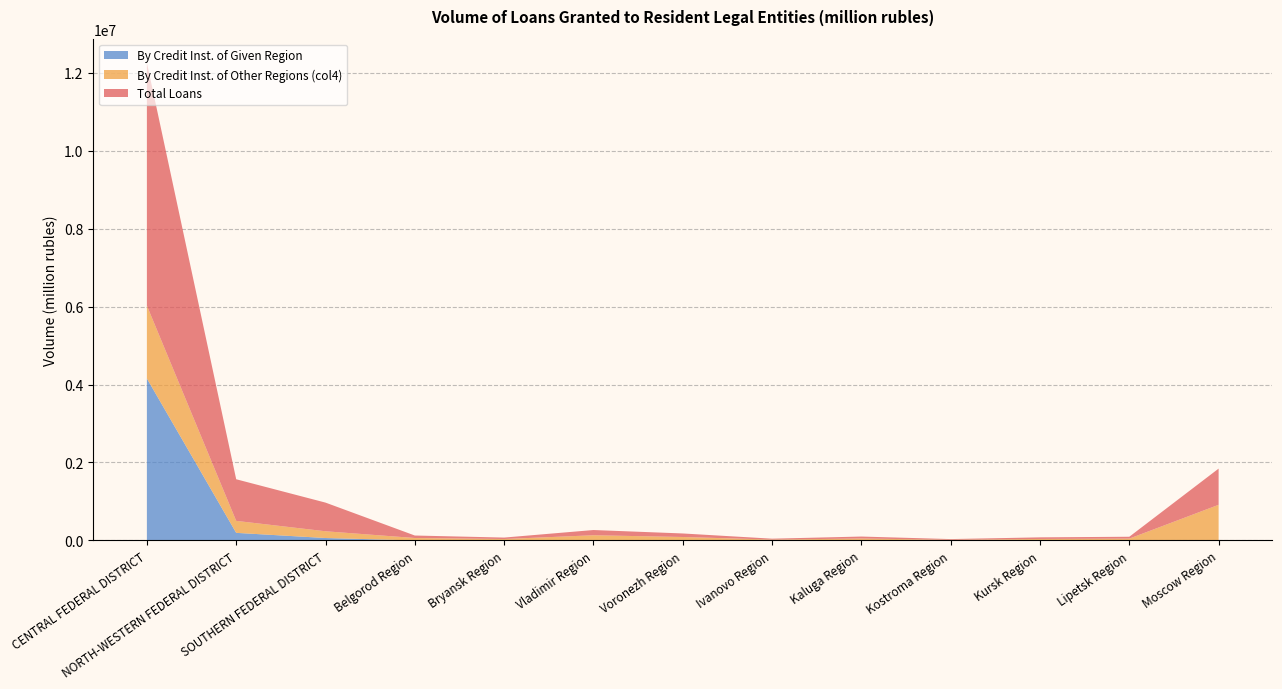

Reading right to left, extract all data points from this chart.

Total Loans: Moscow Region=928452	Lipetsk Region=47746	Kursk Region=41335	Kostroma Region=17873	Kaluga Region=50349	Ivanovo Region=22964	Voronezh Region=90698	Vladimir Region=133965	Bryansk Region=37212	Belgorod Region=63542	SOUTHERN FEDERAL DISTRICT=735173	NORTH-WESTERN FEDERAL DISTRICT=1067415	CENTRAL FEDERAL DISTRICT=6233359
By Credit Inst. of Other Regions (col4): Moscow Region=913812	Lipetsk Region=42214	Kursk Region=32749	Kostroma Region=15816	Kaluga Region=49427	Ivanovo Region=19175	Voronezh Region=89119	Vladimir Region=133283	Bryansk Region=37213	Belgorod Region=61990	SOUTHERN FEDERAL DISTRICT=173134	NORTH-WESTERN FEDERAL DISTRICT=307475	CENTRAL FEDERAL DISTRICT=1868322
By Credit Inst. of Given Region: Moscow Region=1381	Lipetsk Region=5520	Kursk Region=5995	Kostroma Region=2034	Kaluga Region=922	Ivanovo Region=3789	Voronezh Region=0	Vladimir Region=682	Bryansk Region=0	Belgorod Region=1530	SOUTHERN FEDERAL DISTRICT=62988	NORTH-WESTERN FEDERAL DISTRICT=195349	CENTRAL FEDERAL DISTRICT=4154931